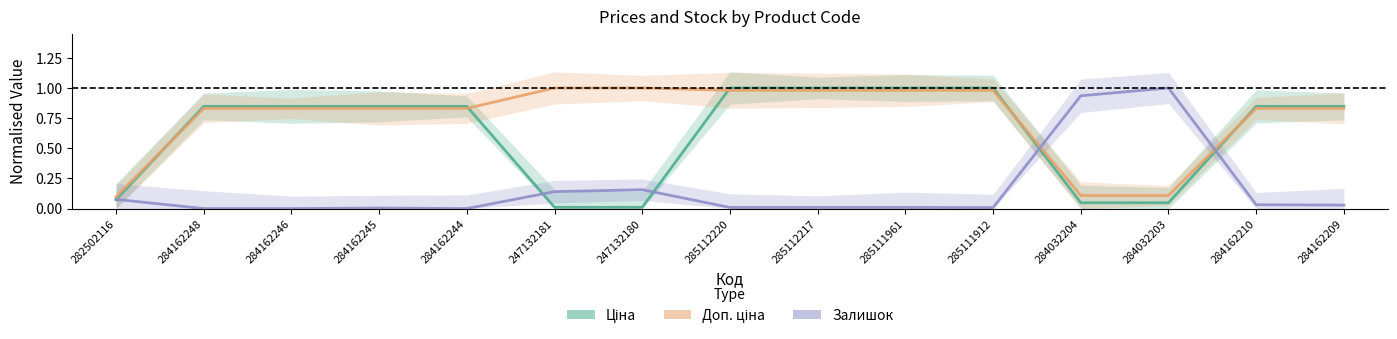

What is the difference between the maximum and minimum values in the Залишок series?

1.0